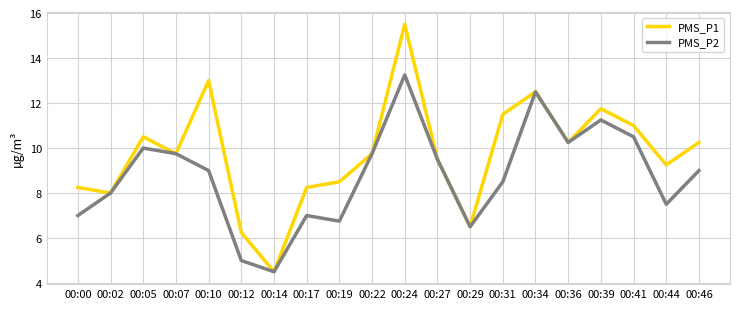

Which series changed the most between 00:02 and 00:05?

PMS_P1